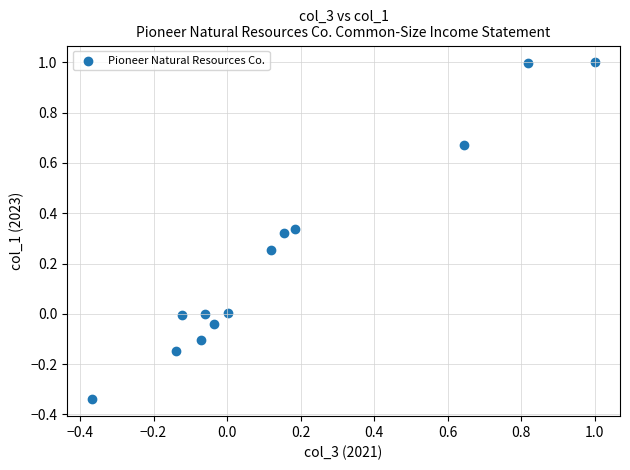

What is the range of Y values (max minus min)?

1.3